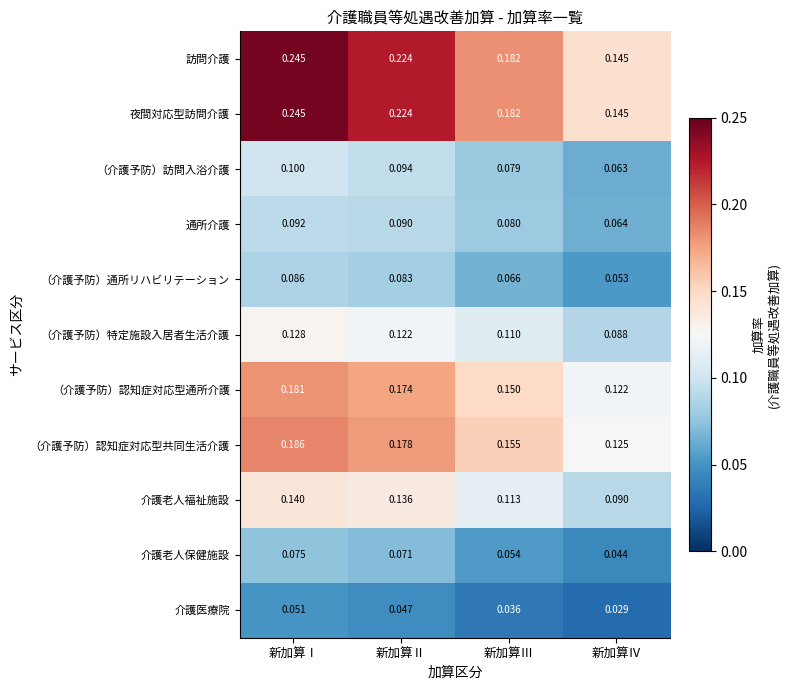

Is the value of 介護老人福祉施設 at 新加算Ⅱ greater than the value of 訪問介護 at 新加算Ⅲ?

No